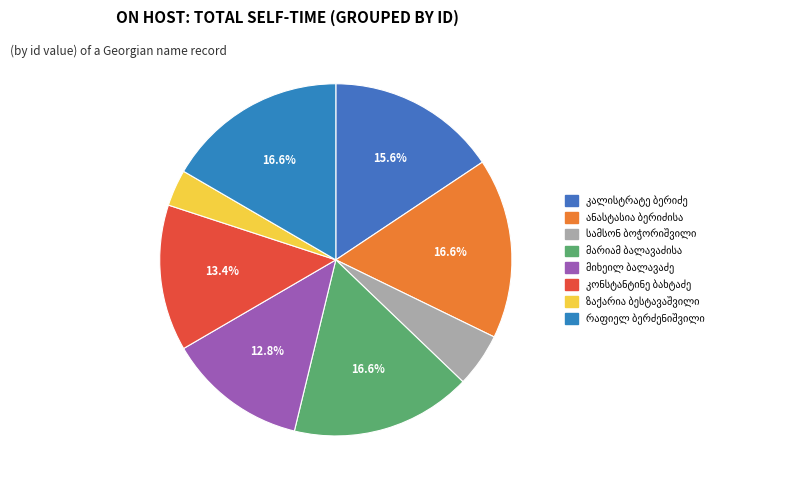

Combined, do ანასტასია ვასილის ასული ბერიძისა and მარიამ ივანეს ასული ბალავაძისა account for over 50%?

No